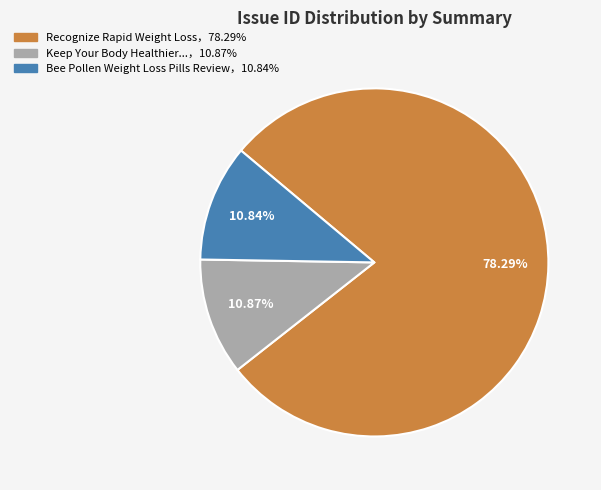

Is there any slice that represents more than half of the pie?

Yes